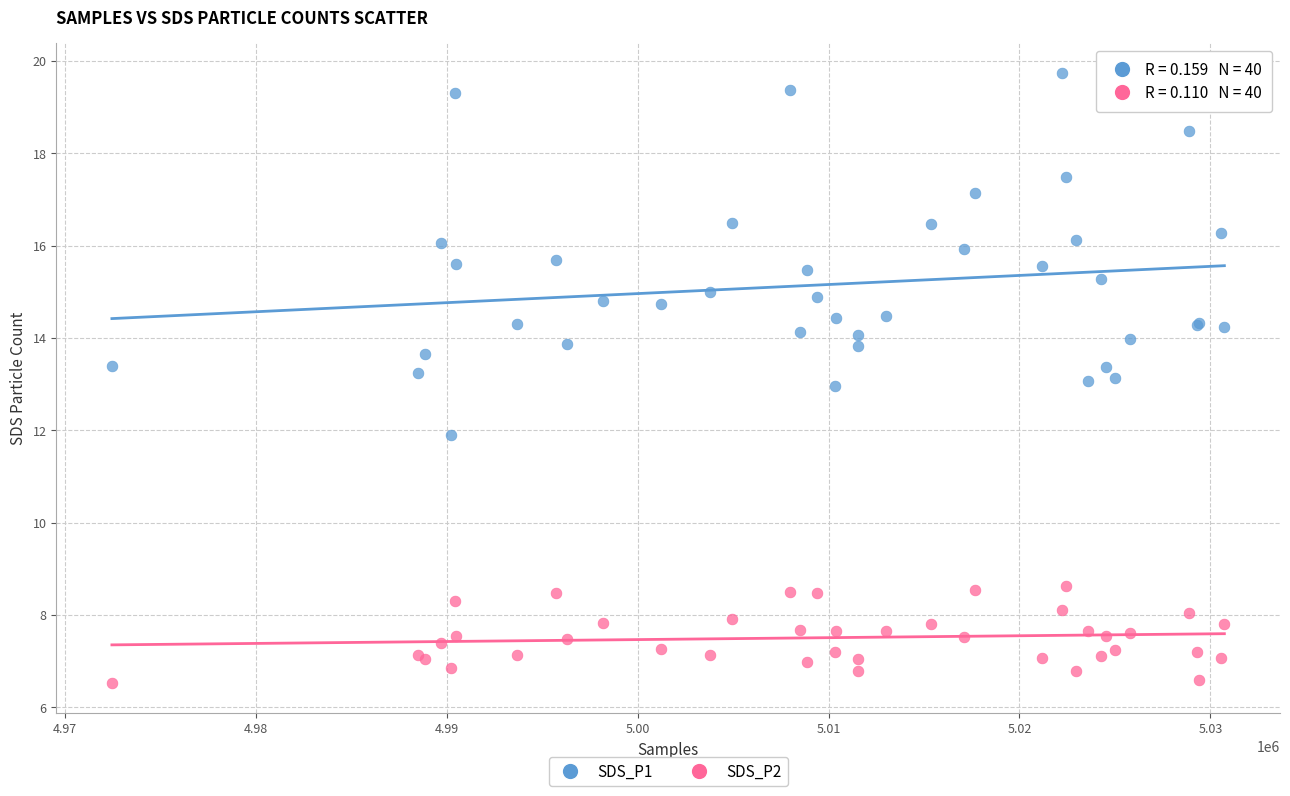

What is the X range (max minus min) for the scatter plot?

58275.0